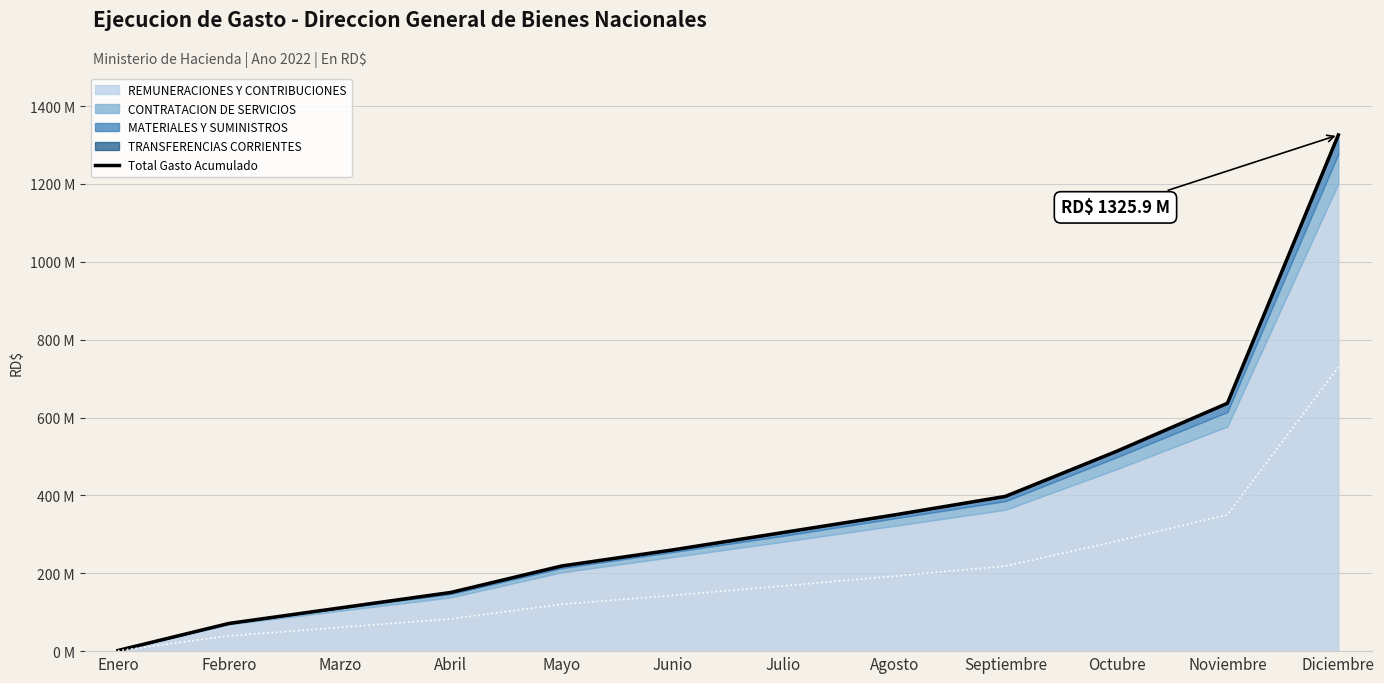

Reading left to right, transcribe all the data shown in this chart.

Enero=1658044.3	Febrero=71146965.1	Marzo=110932086.6	Abril=150735369.3	Mayo=218750511.8	Junio=260039320.1	Julio=304911911.3	Agosto=349954541.6	Septiembre=397570594.3	Octubre=513176971.3	Noviembre=636622852.5	Diciembre=1325893972.1